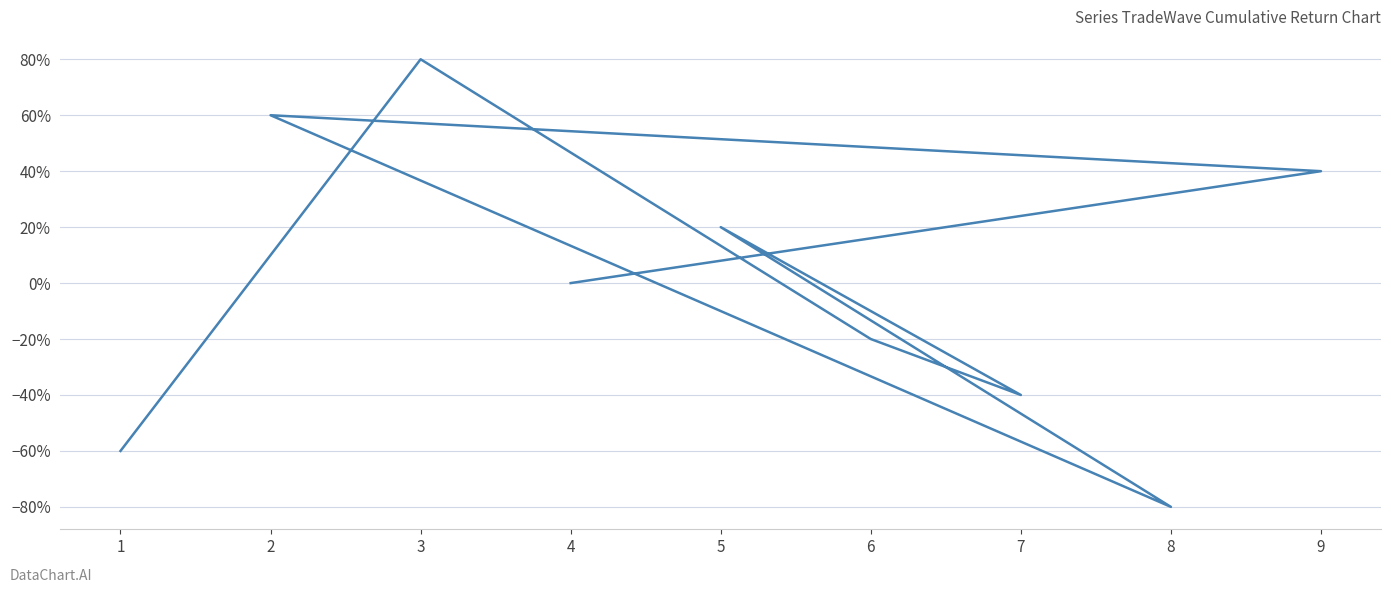

What is the difference between the values at 7 and 4?

40